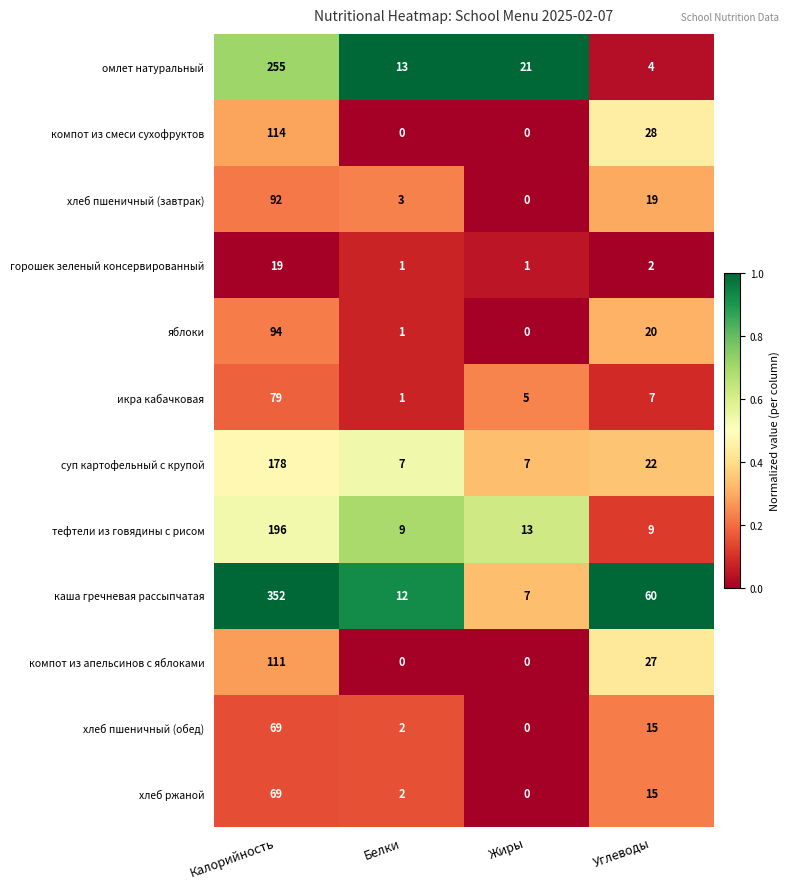

Which series changed the most between Белки and Углеводы?

каша гречневая рассыпчатая